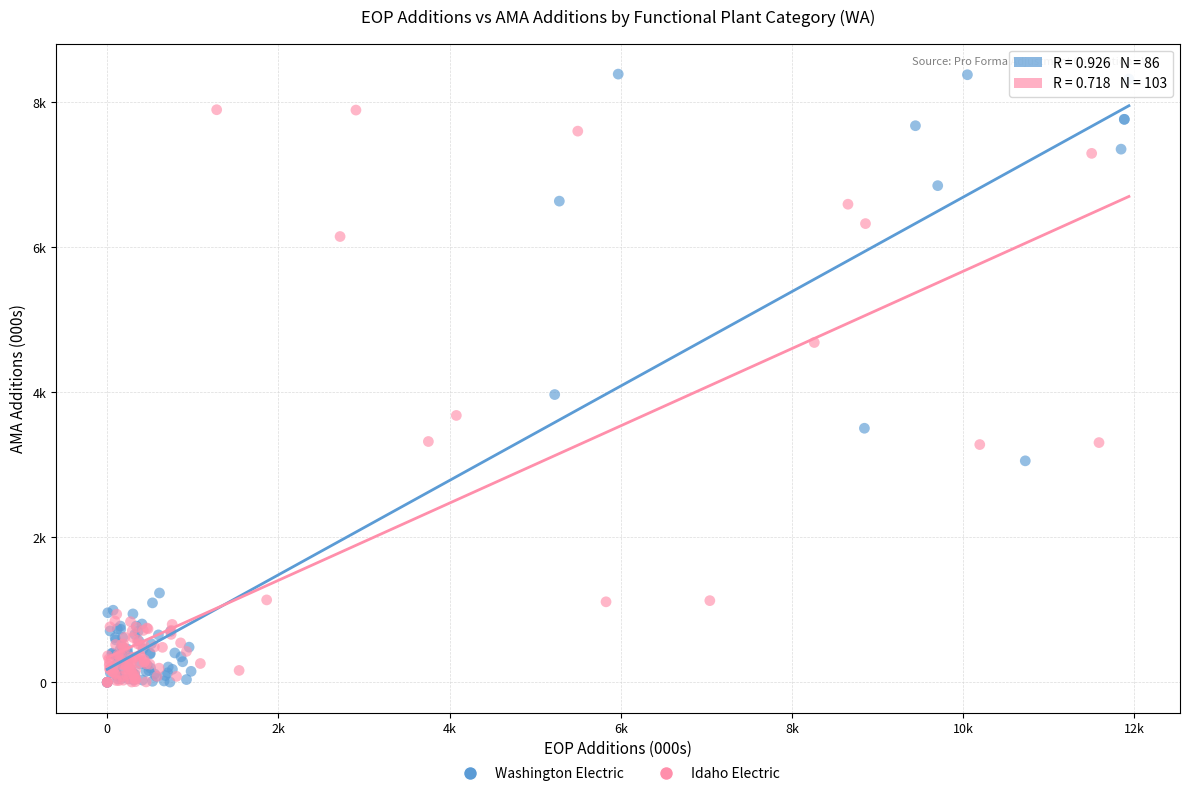

What are all the series names shown in the legend?

Washington Electric, Idaho Electric